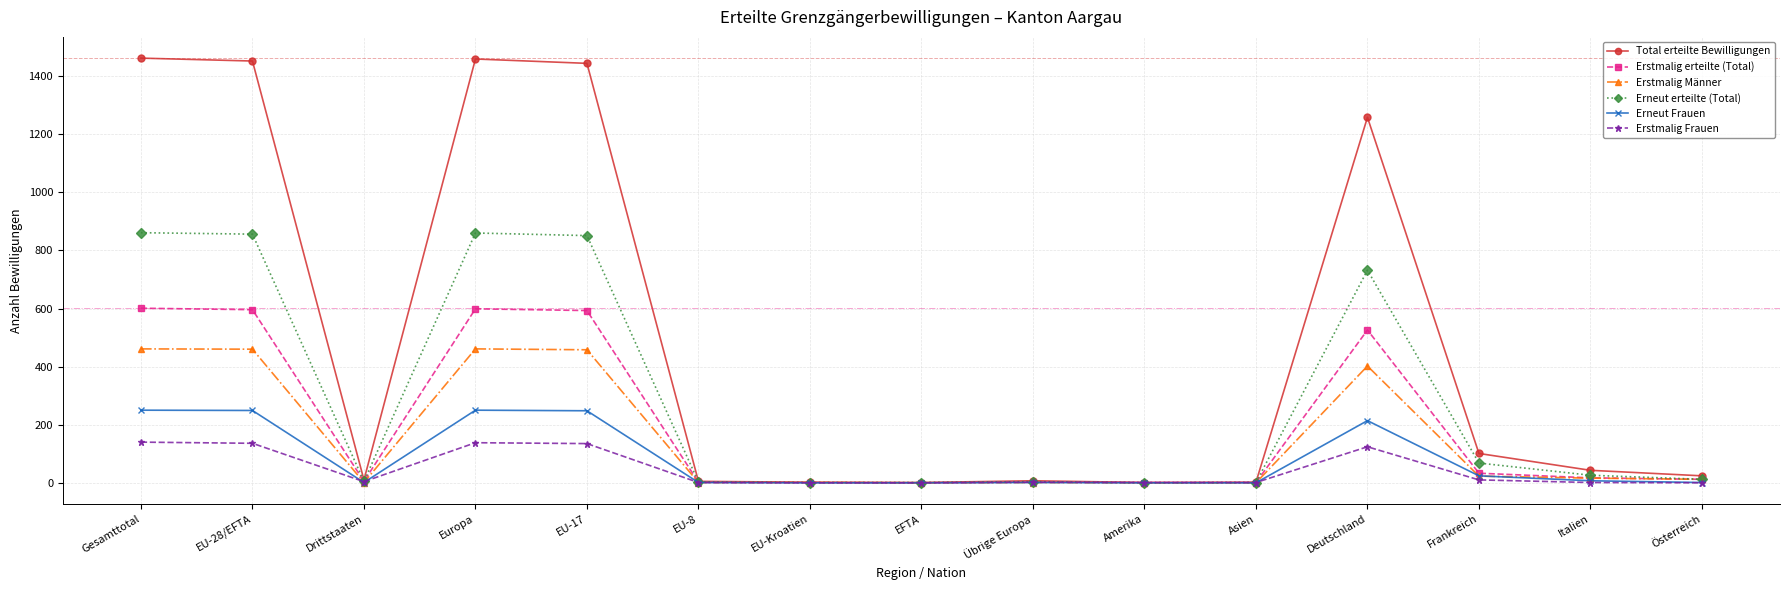

What is the sum of the Erstmalig Frauen values at Gesamttotal and EU-8?

141